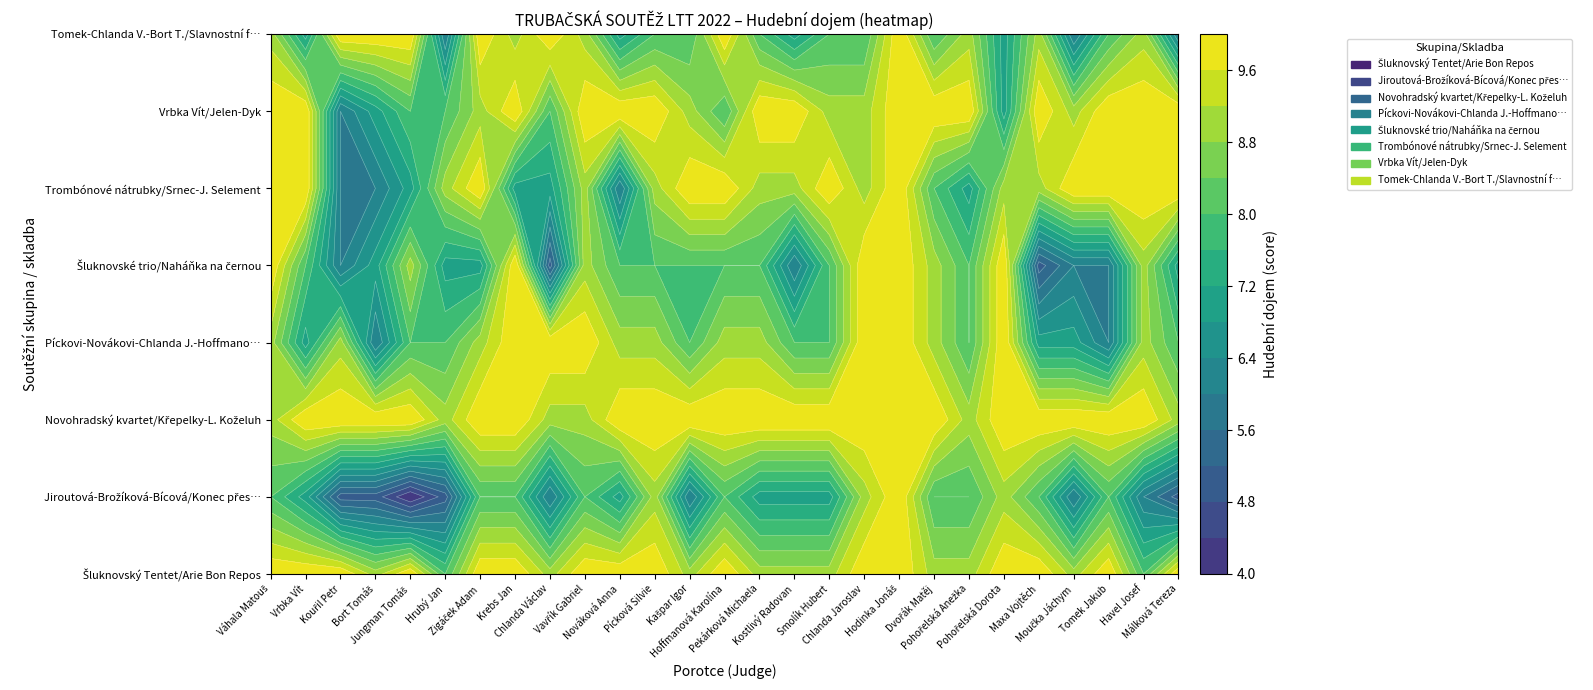

What is the greatest value displayed?

10